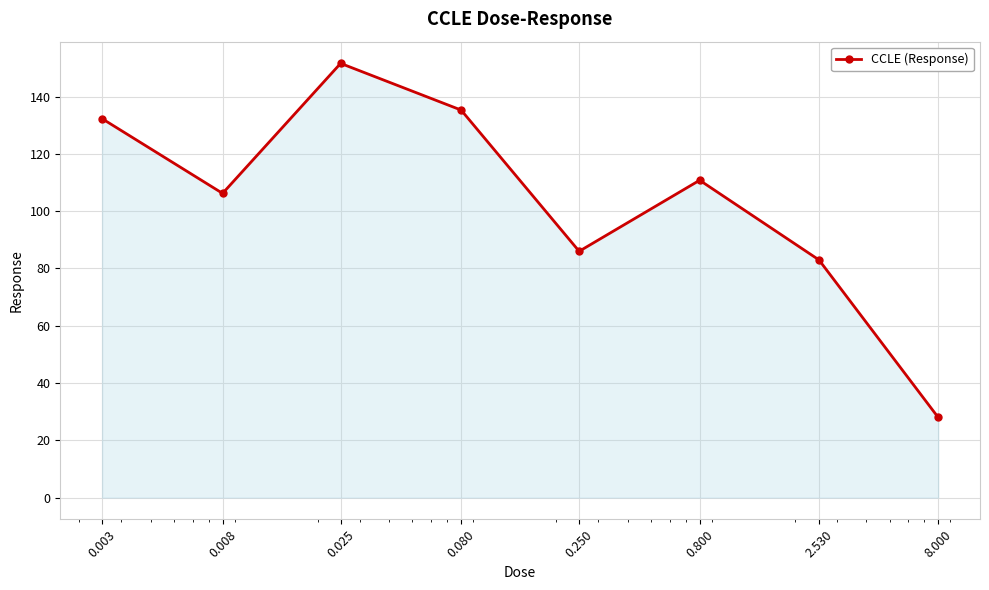

How many points are lower than both their immediate neighbors (excluding endpoints)?

2